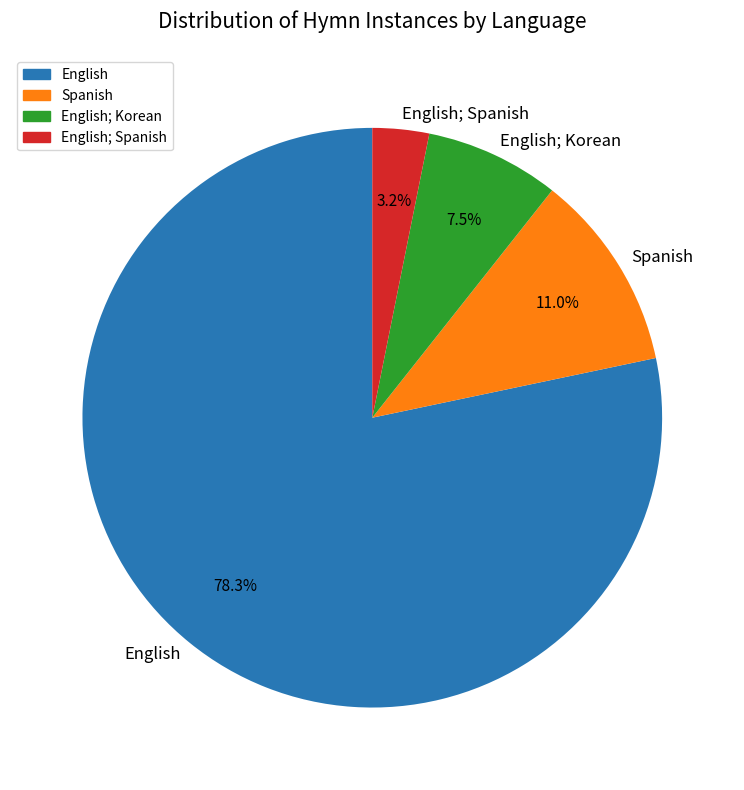

To the nearest percent, what is the average slice percentage?

25%